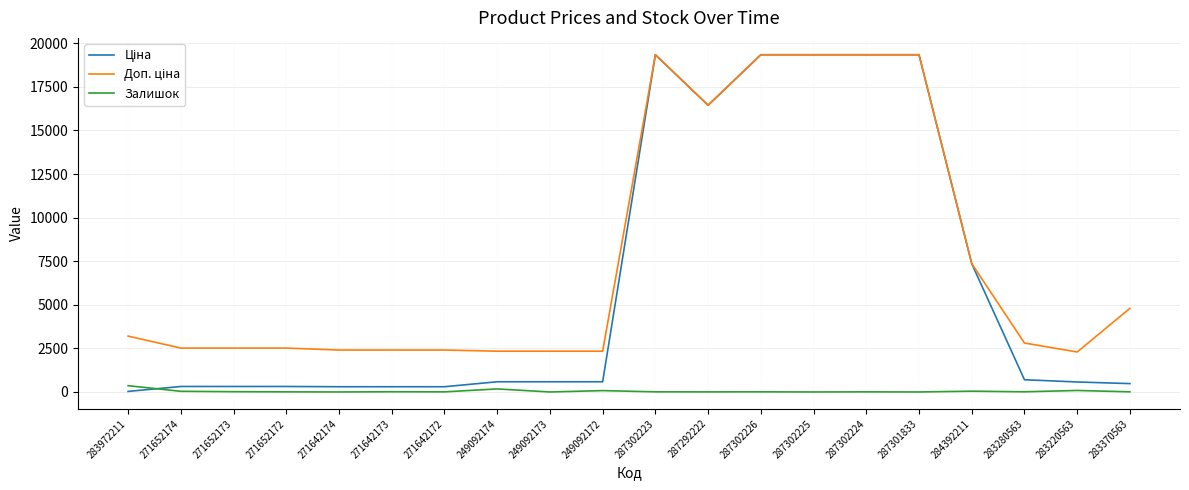

What is the maximum value shown in the chart?

19343.1